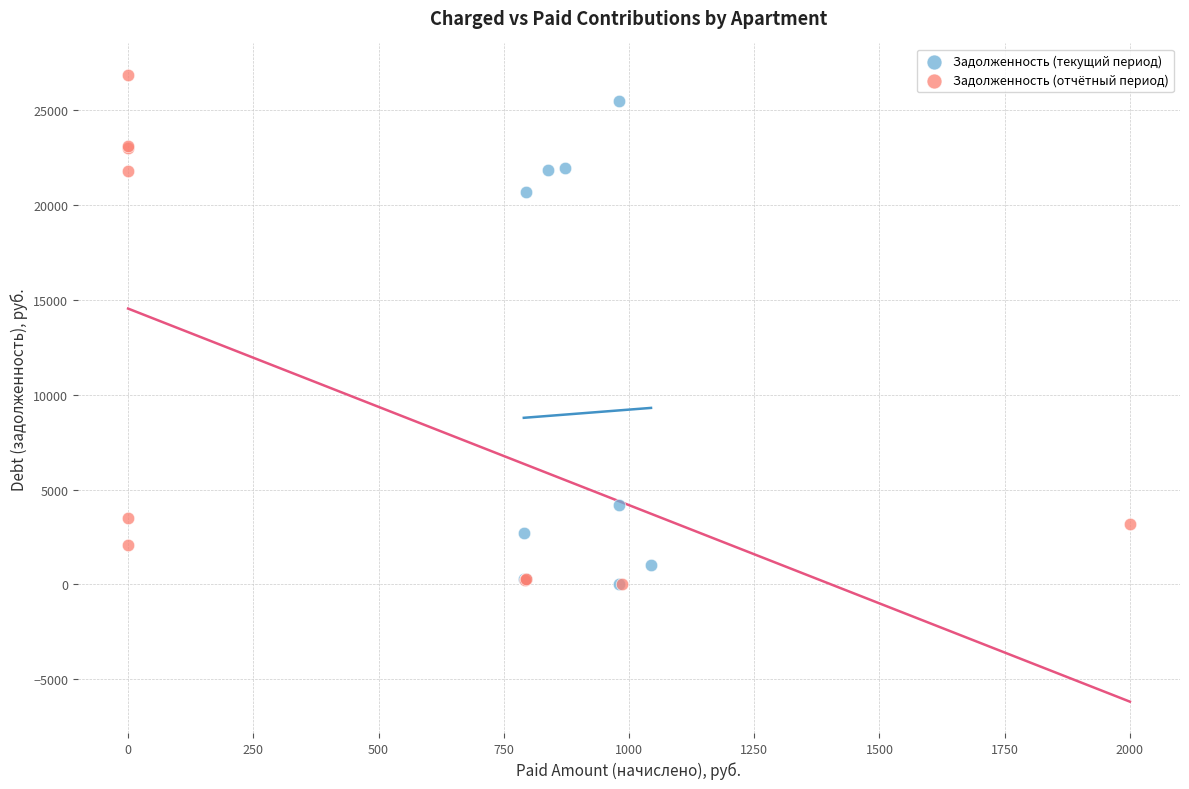

Which series has the widest spread of Y values?

Задолженность (отчётный период)